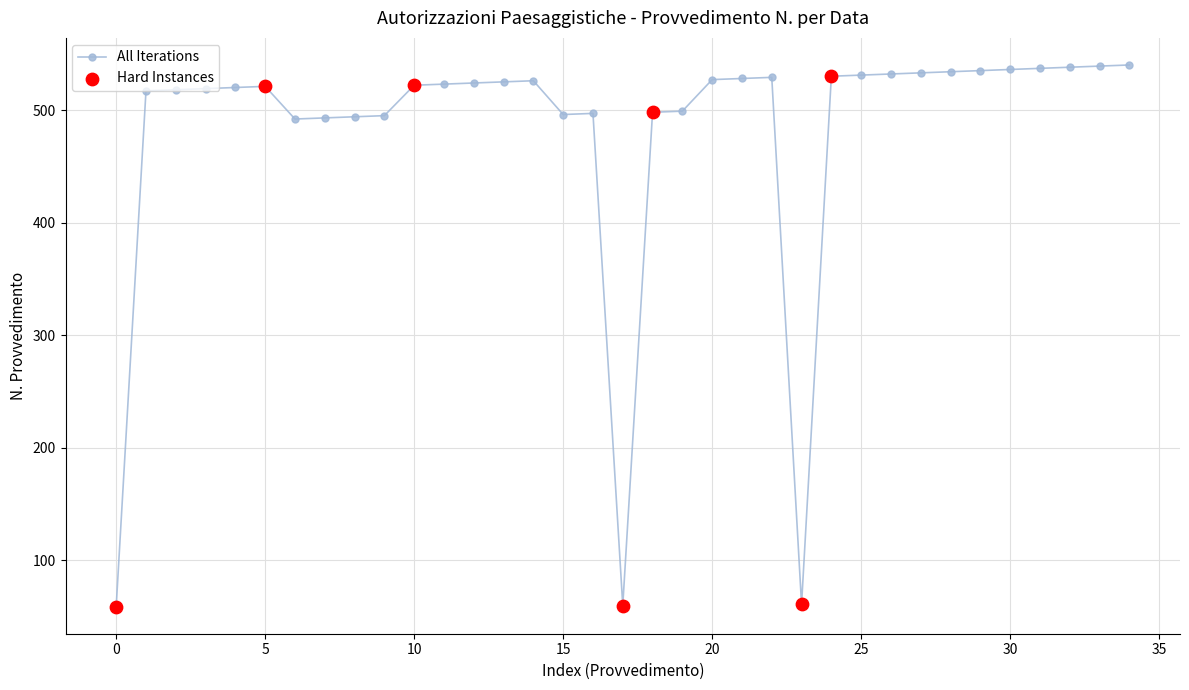

True or false: the data has more than 2 interior local peaks.

True